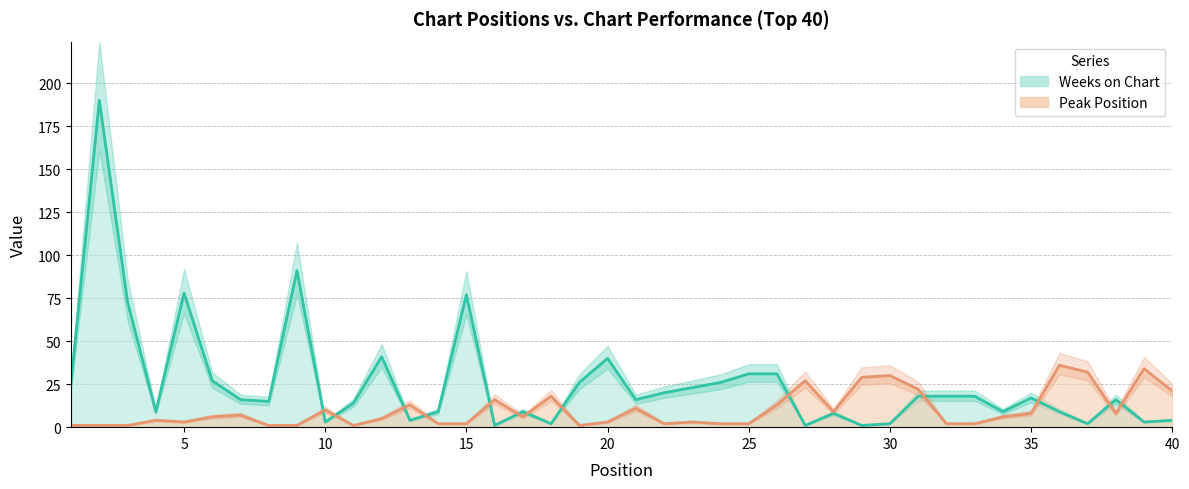

Where does the Weeks on Chart series first go above 16?

1